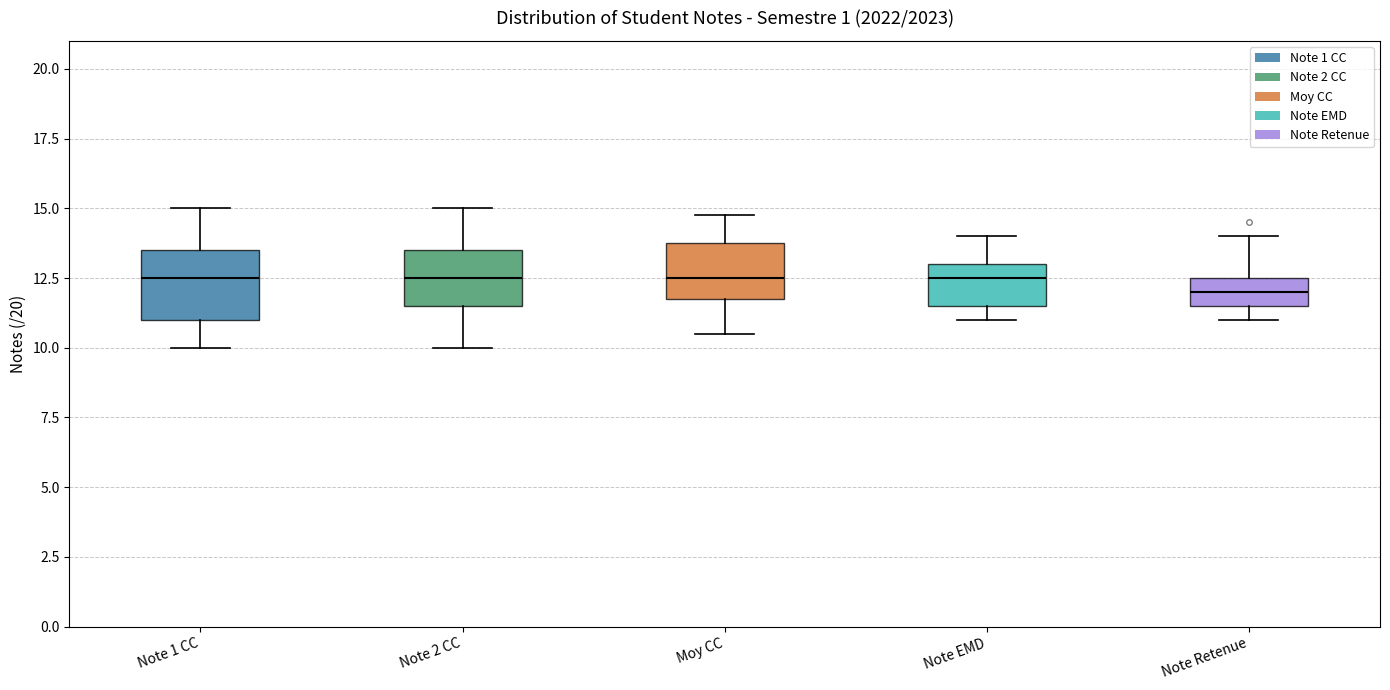

Where is the upper edge of the box for Note 2 CC on the y-axis? The values are not printed on the chart, so give them approximately, as read against the axis.

13.5